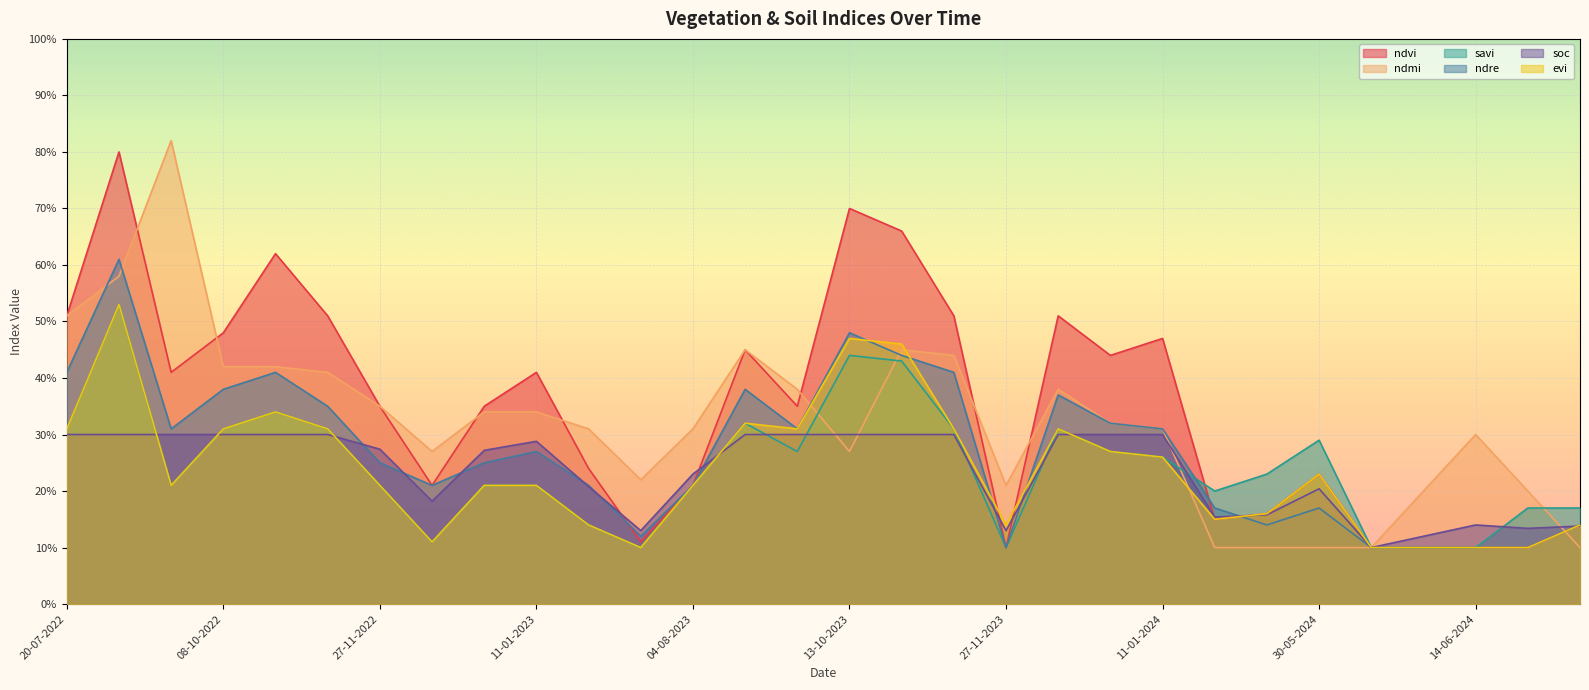

At 30-05-2024, list the series in order from largest to smallest.

savi, ndvi, evi, soc, ndre, ndmi